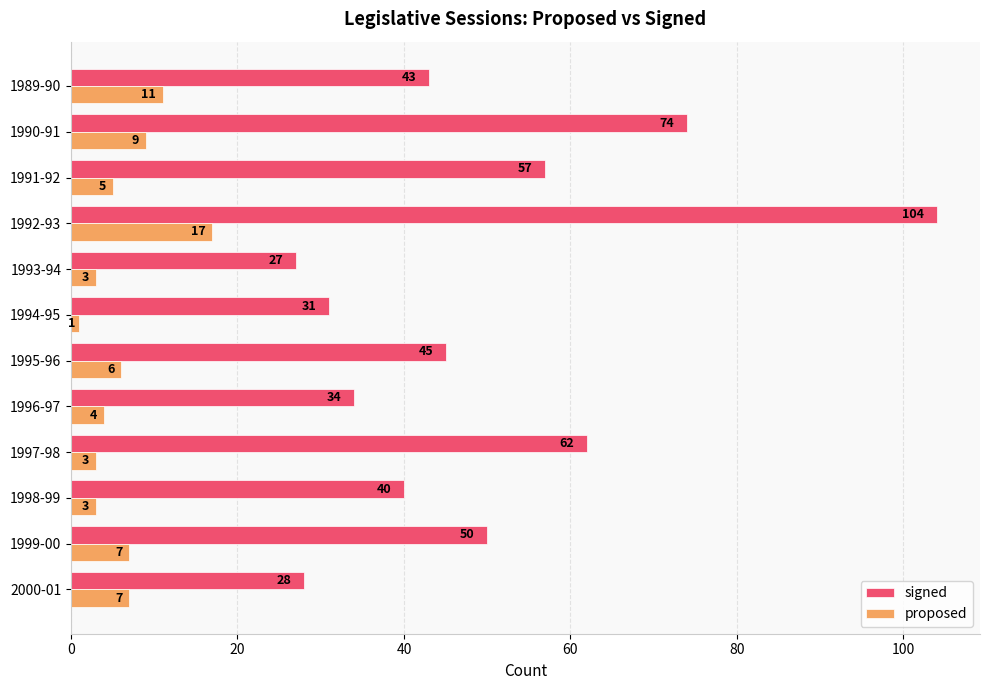

What is the approximate value of proposed at 1997-98, to the nearest 5?

5